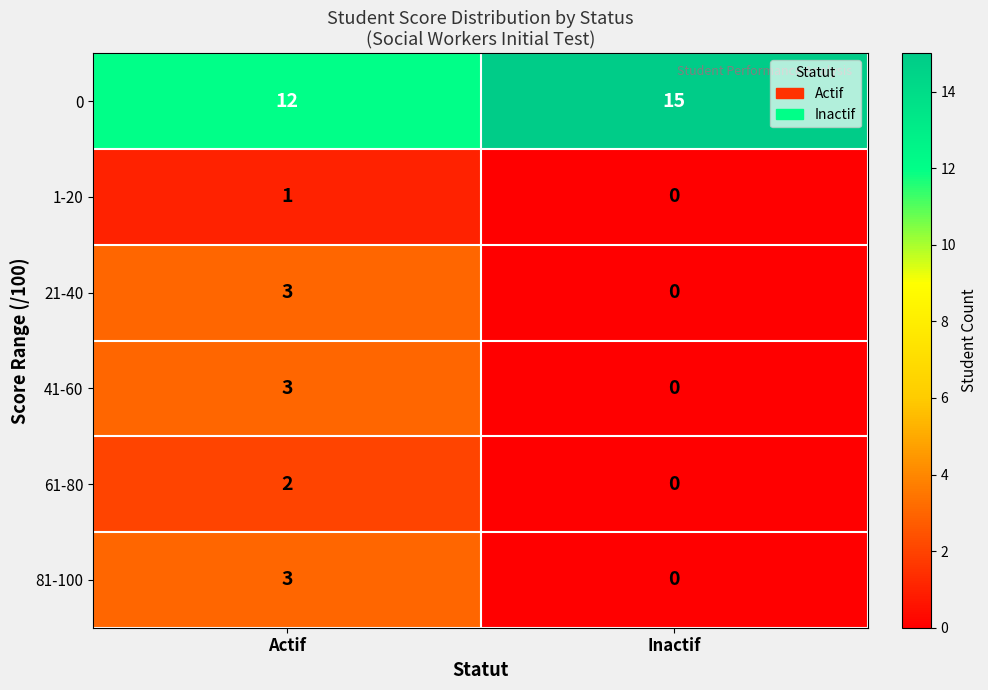

How many data points does each series have?

2